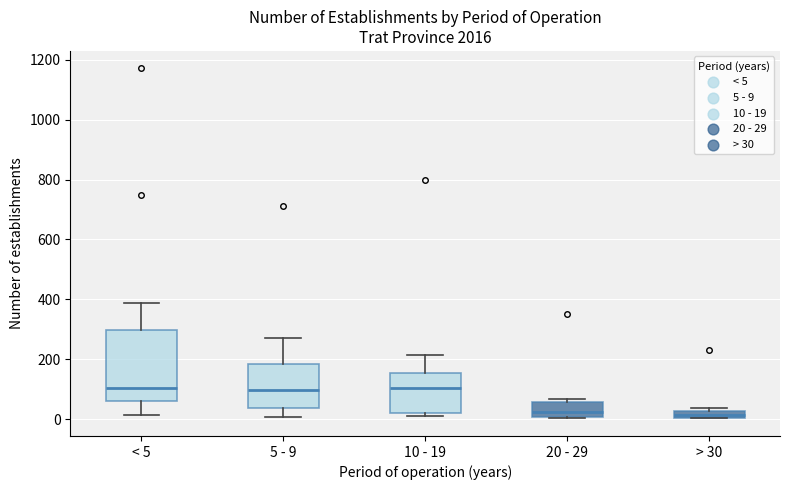

Where is the lower edge of the box for > 30 on the y-axis? The values are not printed on the chart, so give them approximately, as read against the axis.

0